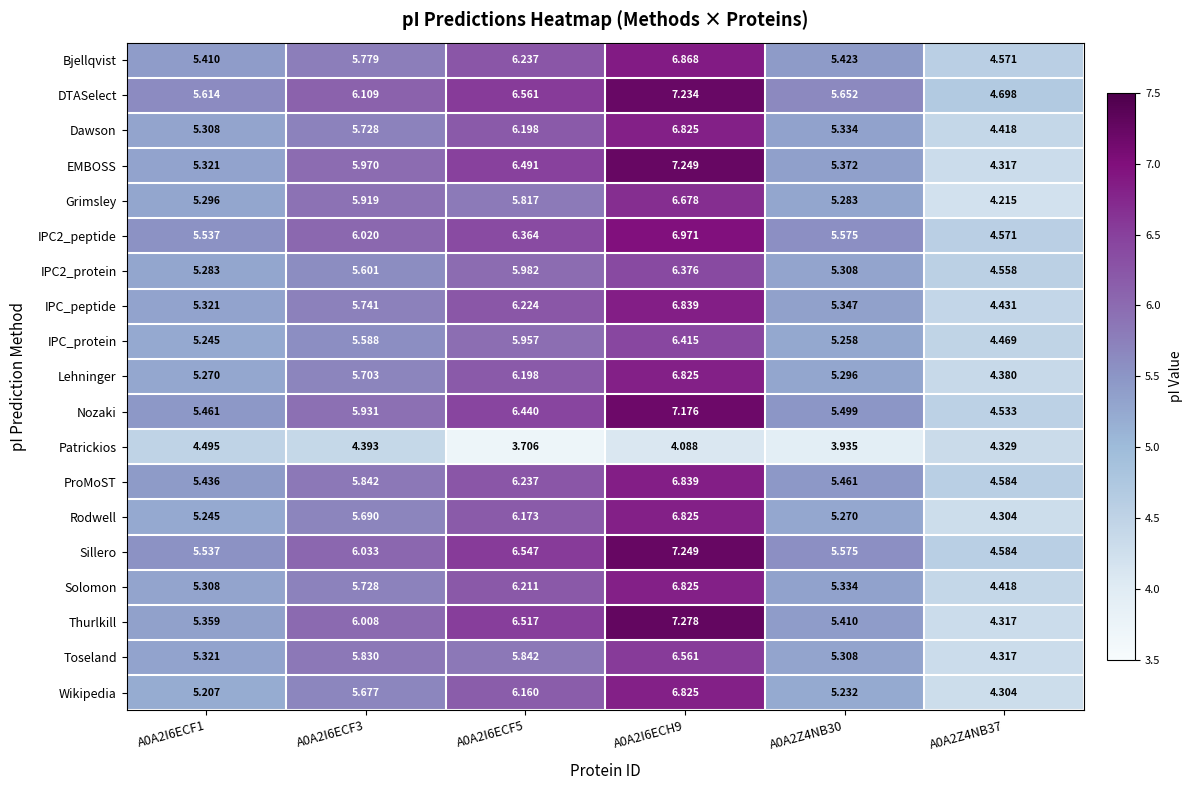

Is the value of IPC2_peptide at A0A2I6ECF5 greater than the value of Nozaki at A0A2Z4NB37?

Yes